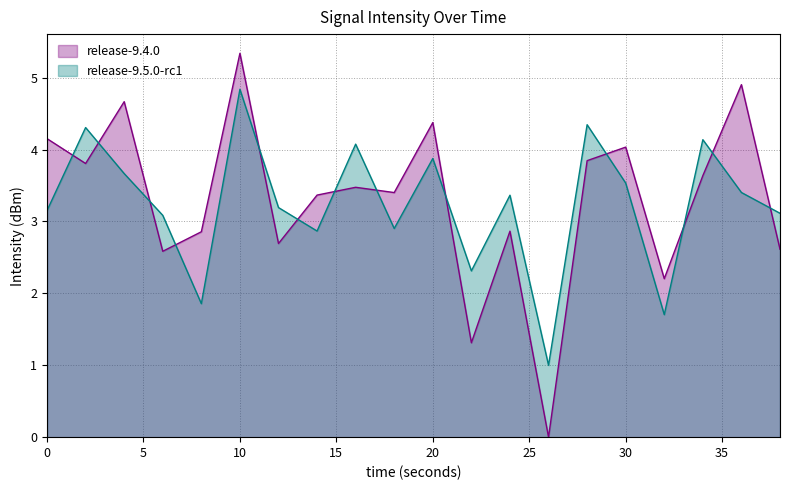

What is the sum of all intensity_series2 values?

64.7